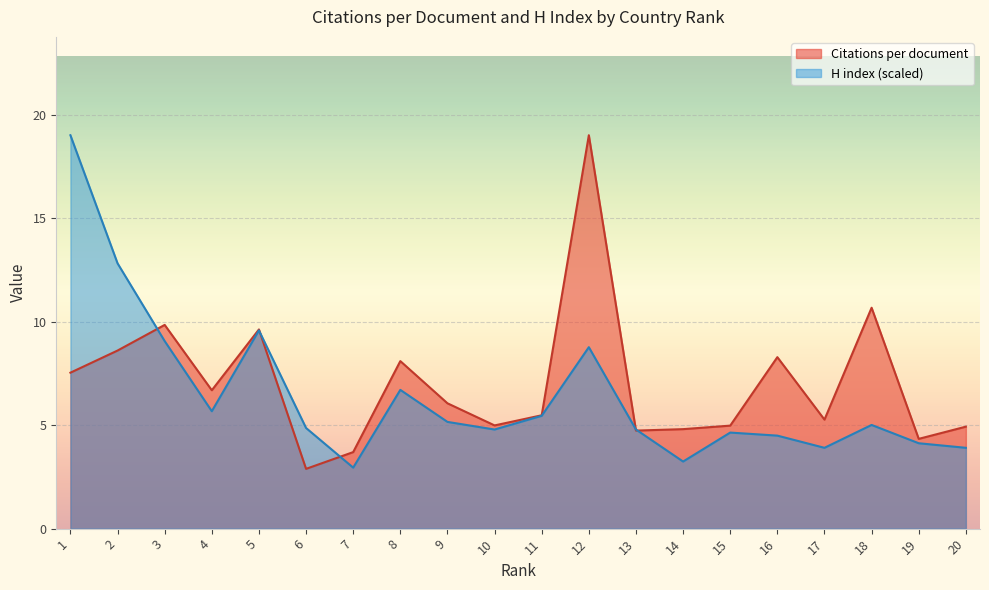

Between 12 and 13, which series saw the biggest shift?

Citations per document